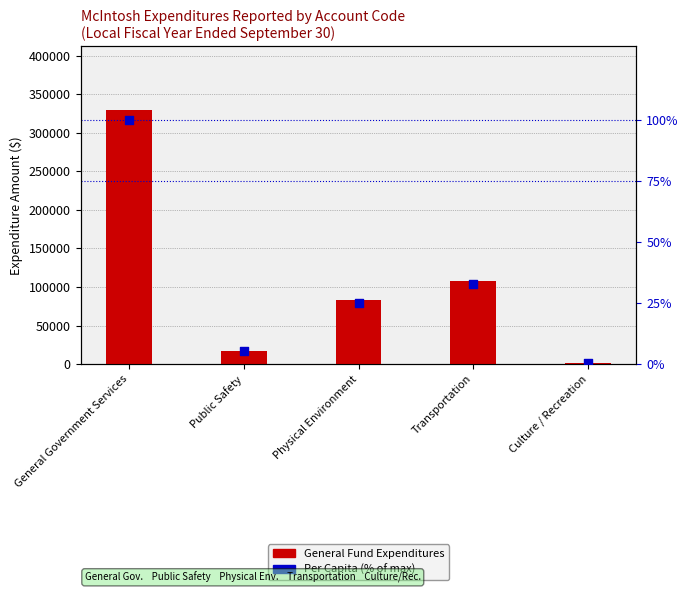

Which series reaches the minimum Y coordinate?

Per Capita (% of max)